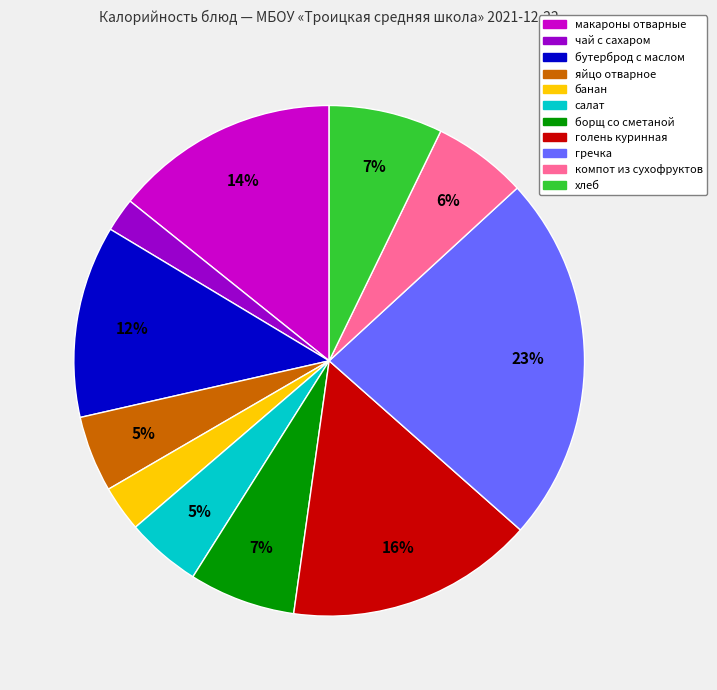

Is the sum of компот из сухофруктов and борщ со сметаной greater than half?

No